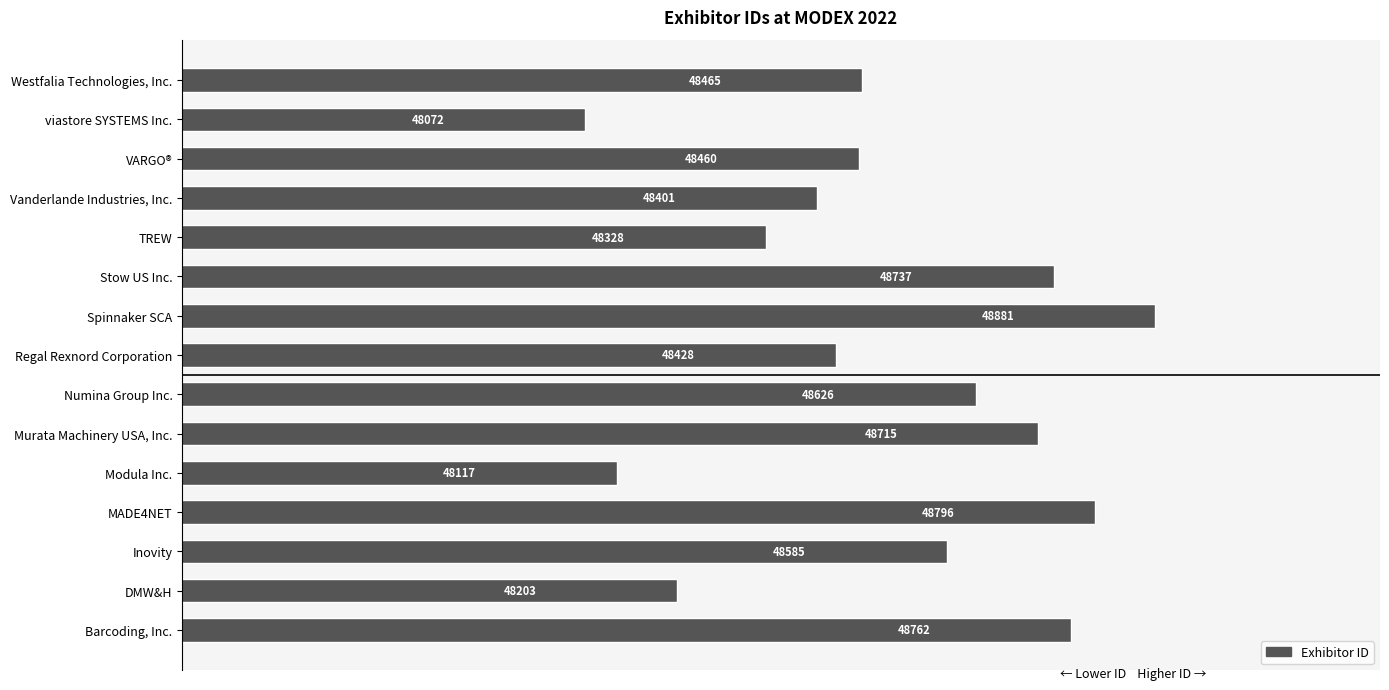

At which category does the chart reach its minimum across all series?

viastore SYSTEMS Inc.